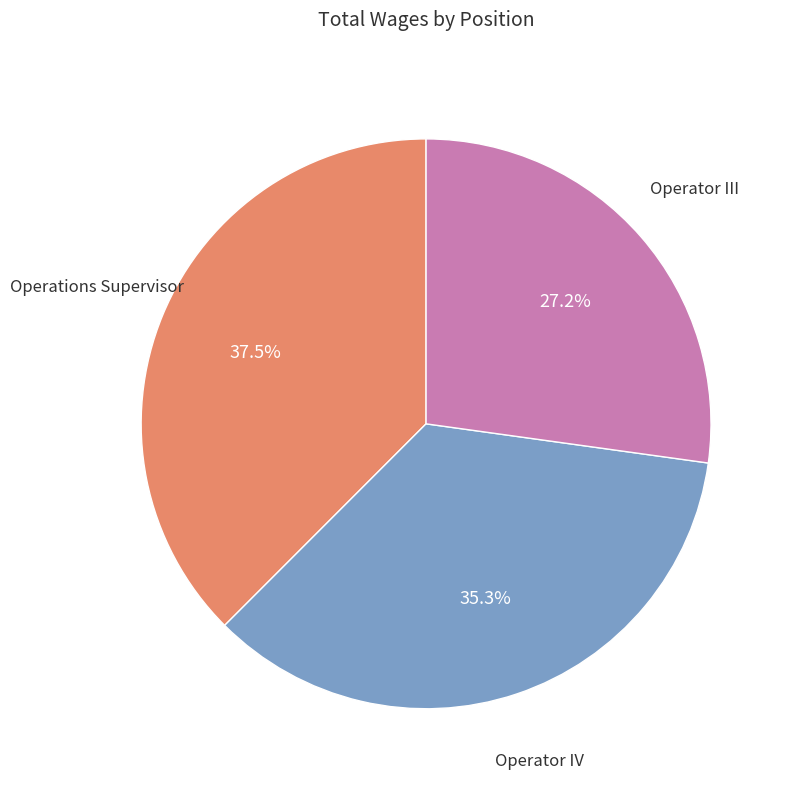

Rank the categories by value from lowest to highest.

Operator III, Operator IV, Operations Supervisor